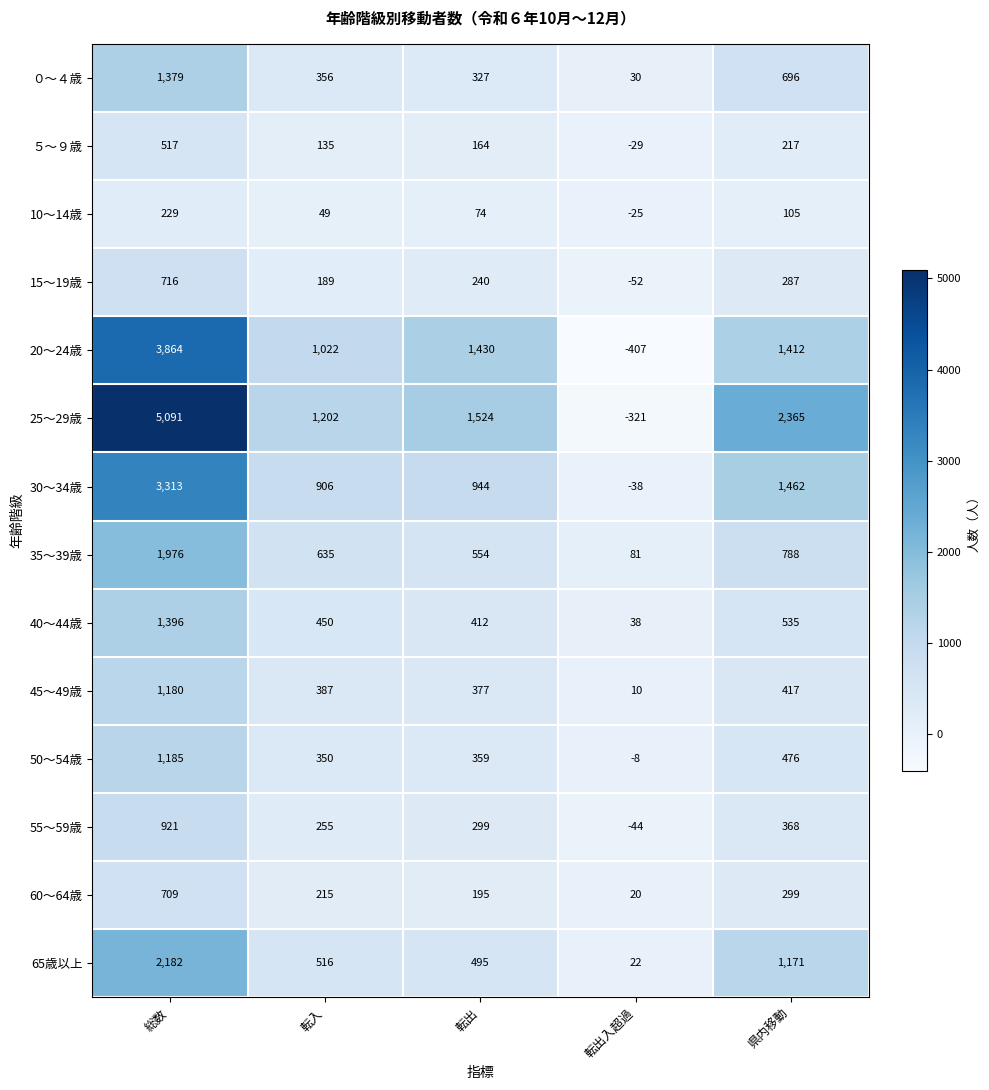

What is the difference between the ５～９歳 values at 県内移動 and 転出入超過?

246